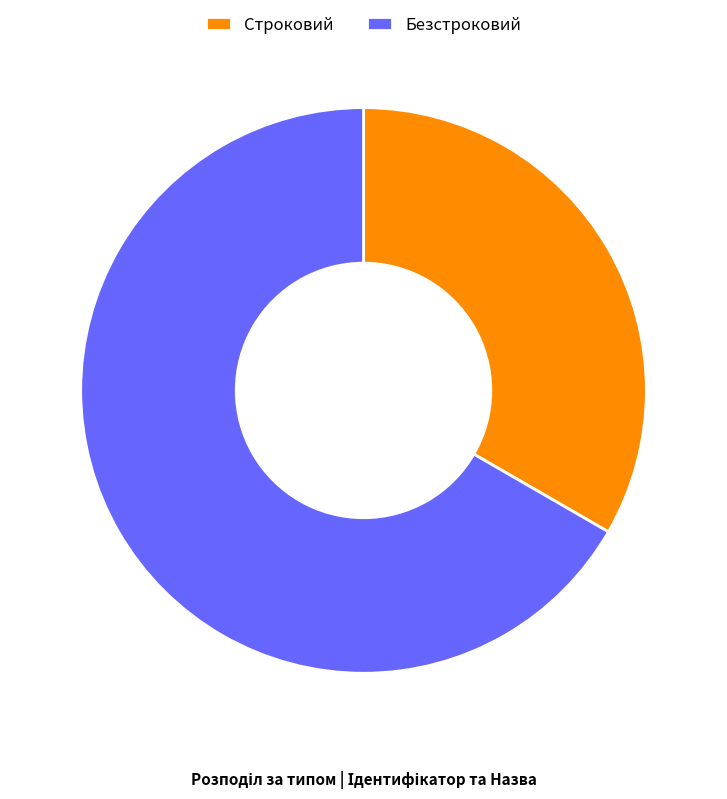

How many segments does this pie chart have?

2